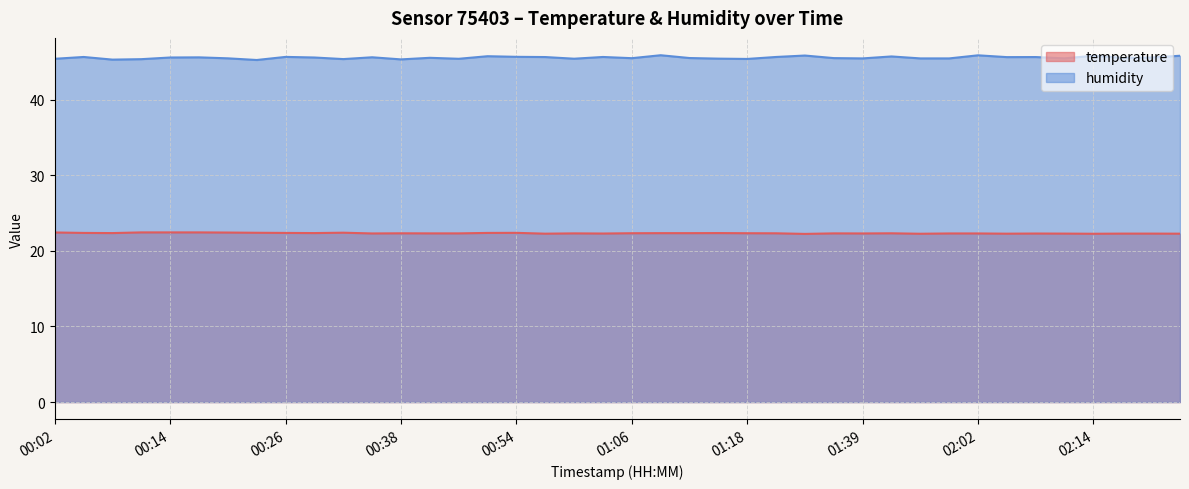

What is the total value across all series at 01:29?

68.1